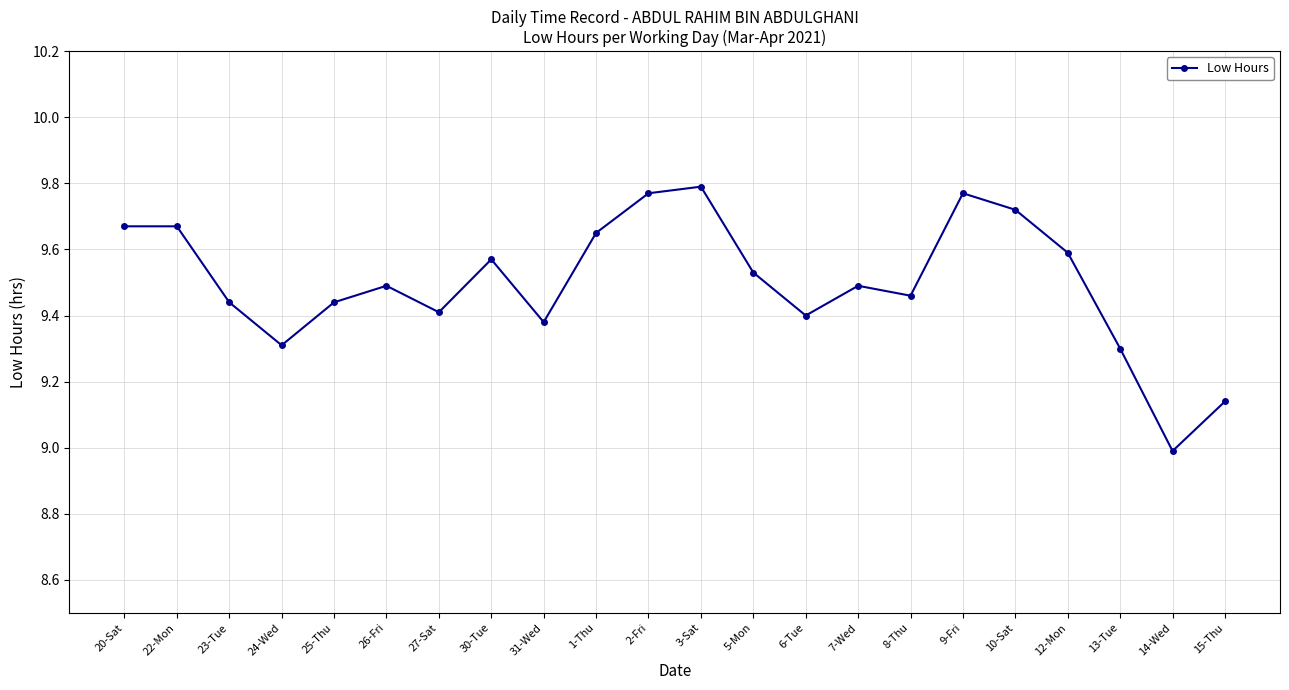

What is the label of the 7th point from the left?

27-Sat